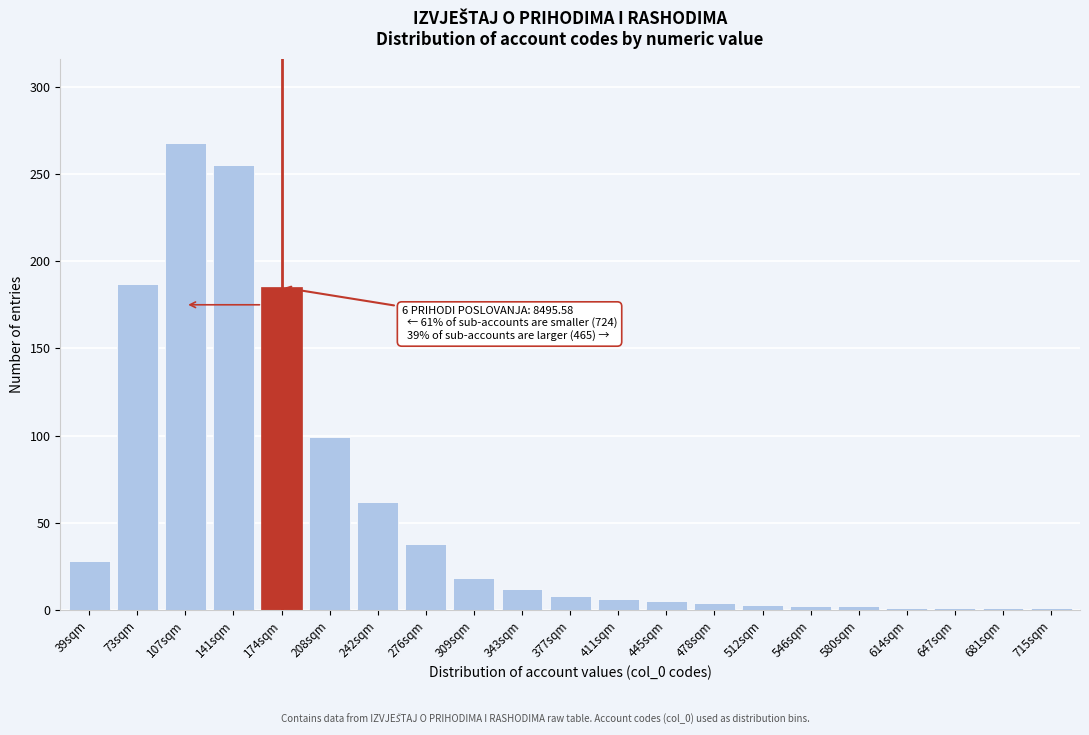

What is the label of the 19th bar from the right?

107sqm